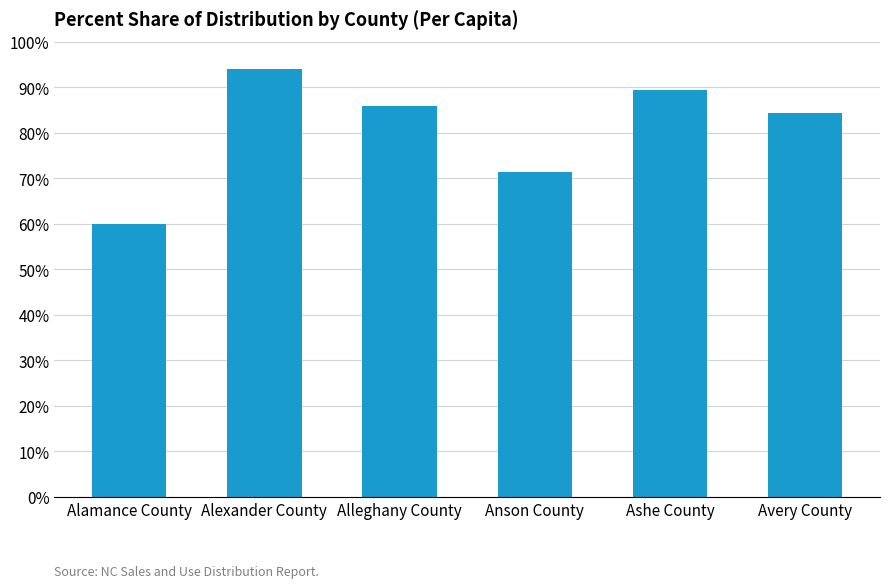

Reading left to right, list all the values displayed in this chart.

59.9	94.0	85.8	71.4	89.3	84.2